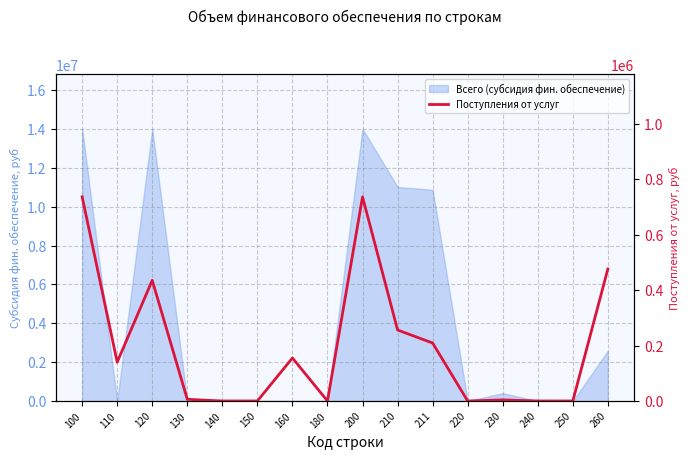

The chart shows a value of 1307303 at 200. True or false?

False